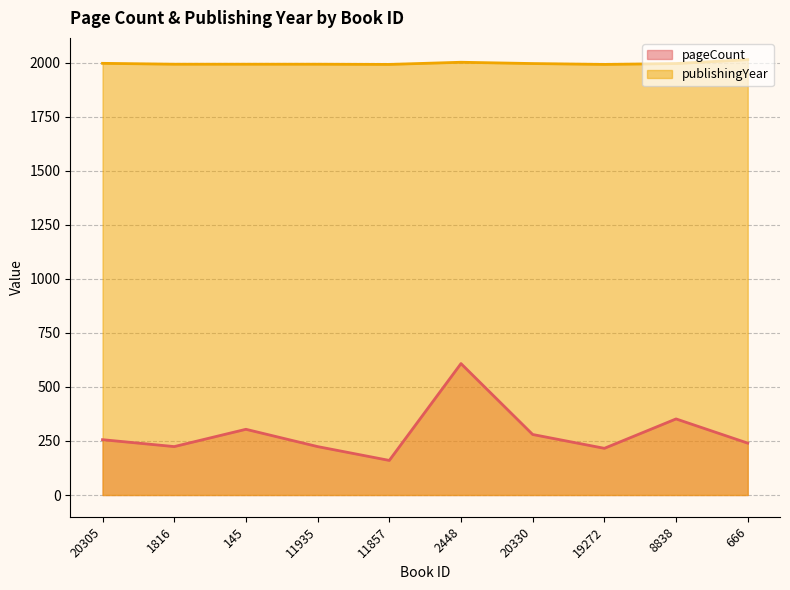

At which category does pageCount reach its first local valley?

1816